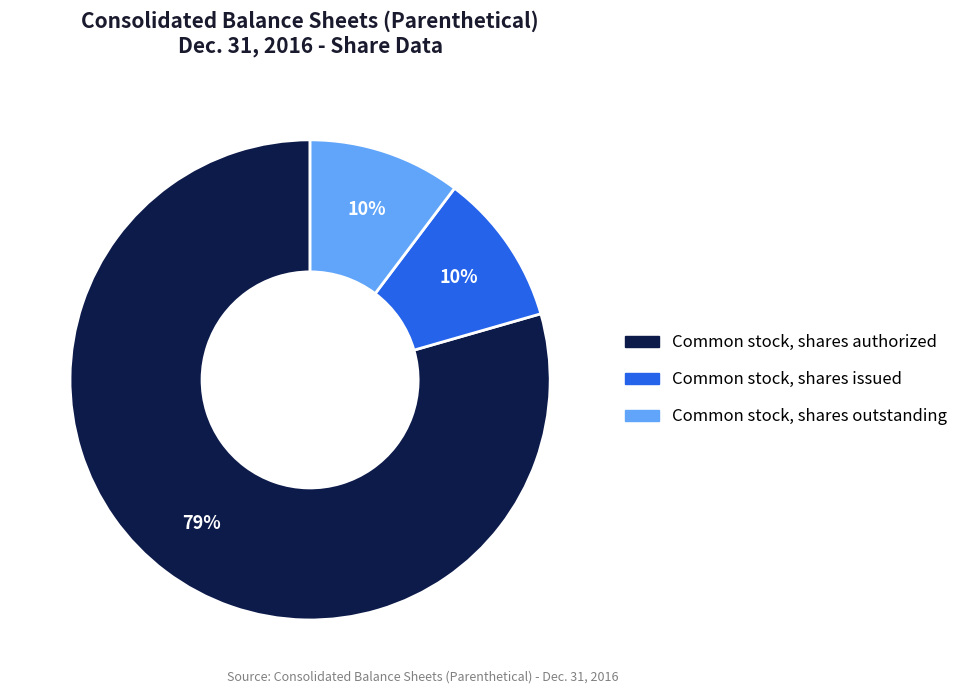

How many slices are in this pie chart?

3